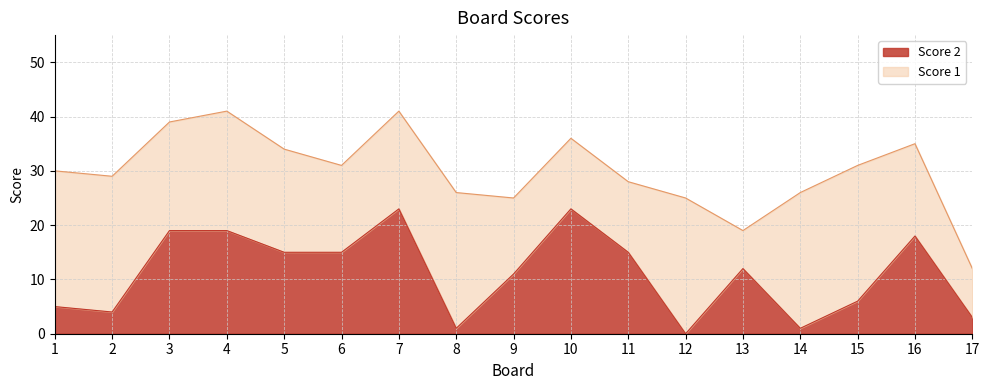

Rank the categories by value from highest to lowest.

7, 10, 3, 4, 16, 5, 6, 11, 13, 9, 15, 1, 2, 17, 8, 14, 12